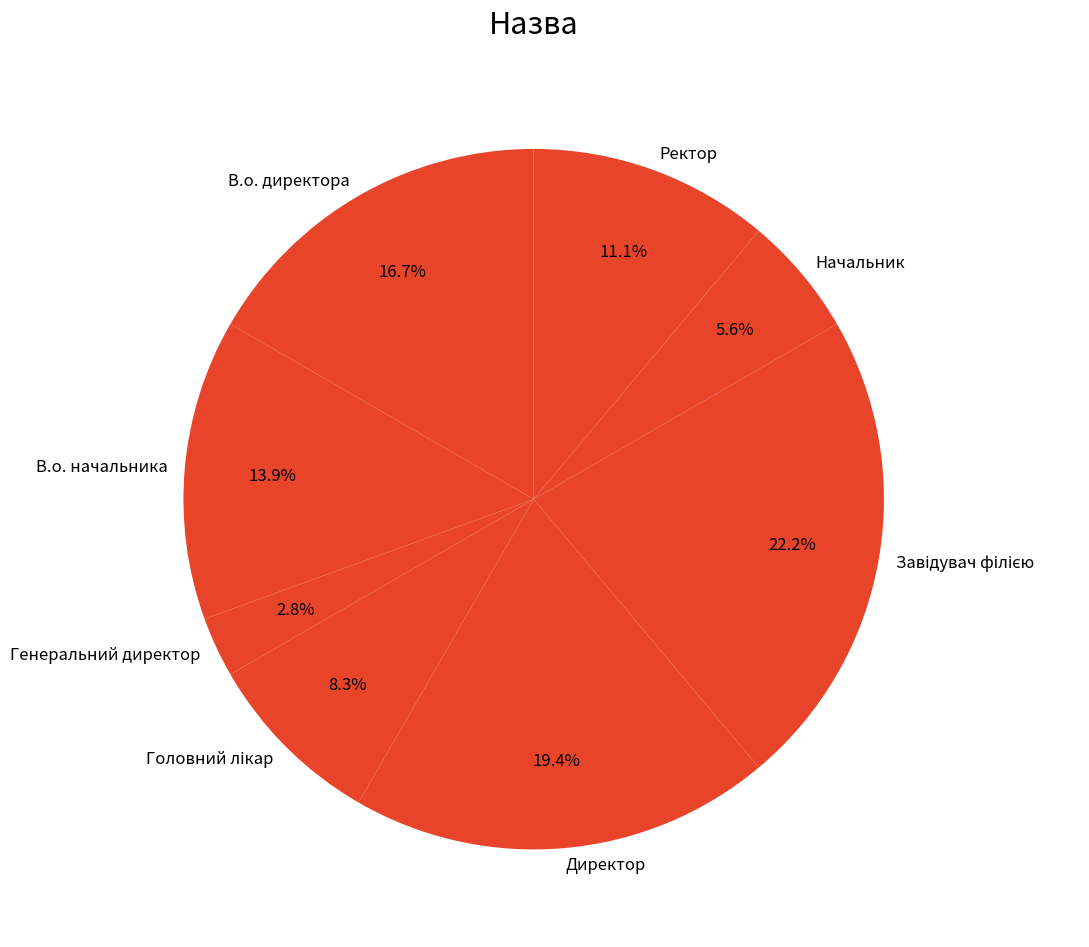

Does Директор account for over 50% of the chart?

No